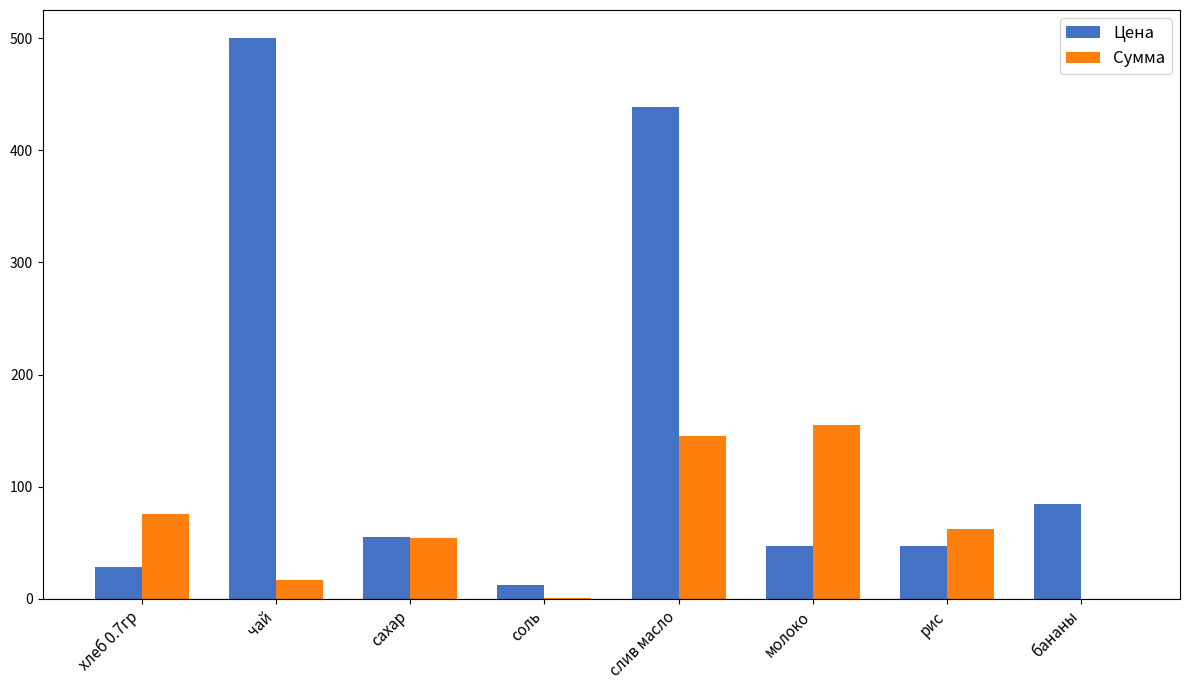

How many data points in Сумма are above 62?

4